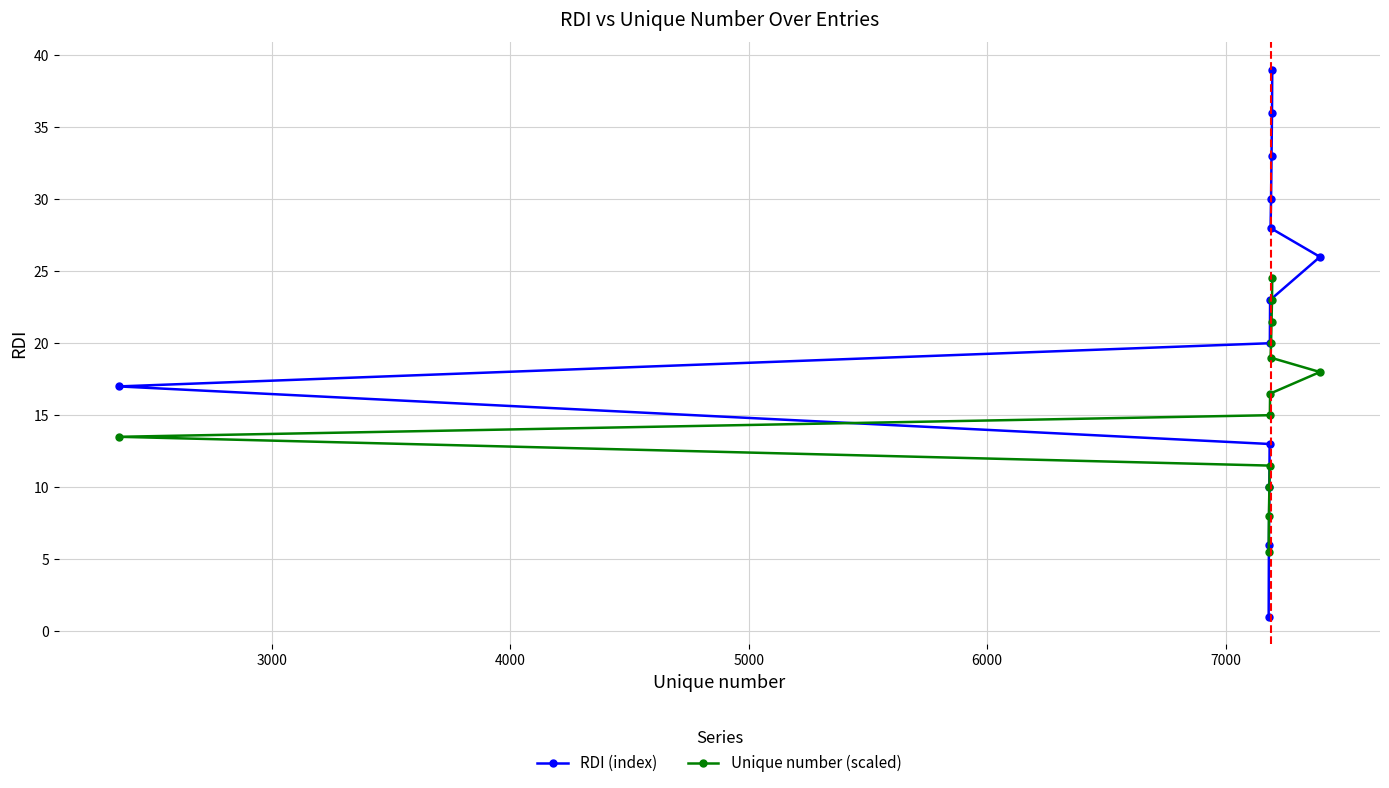

True or false: Unique number (scaled) and RDI (index) intersect in this chart.

False